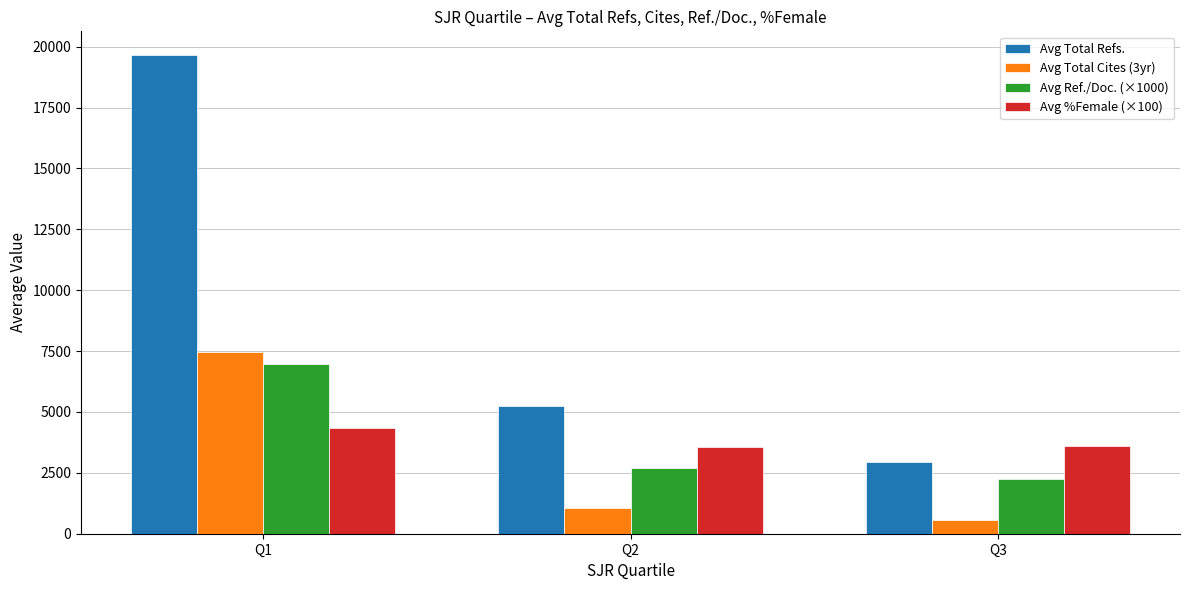

Is it true that Avg Total Cites (3yr) equals 7441.1 at Q1?

True